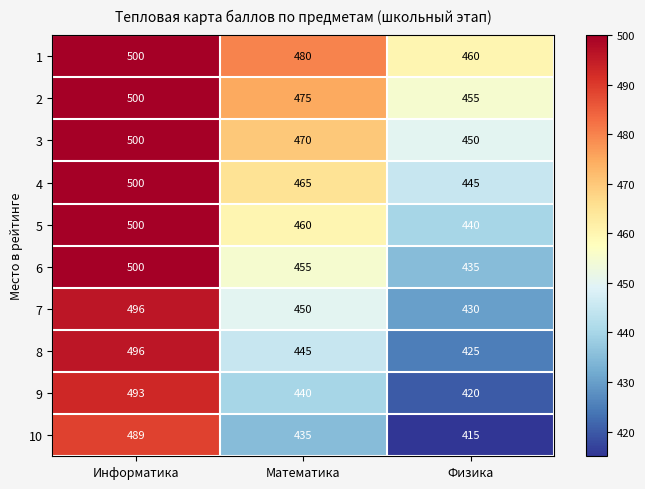

What is the total value across all series at Физика?

4375